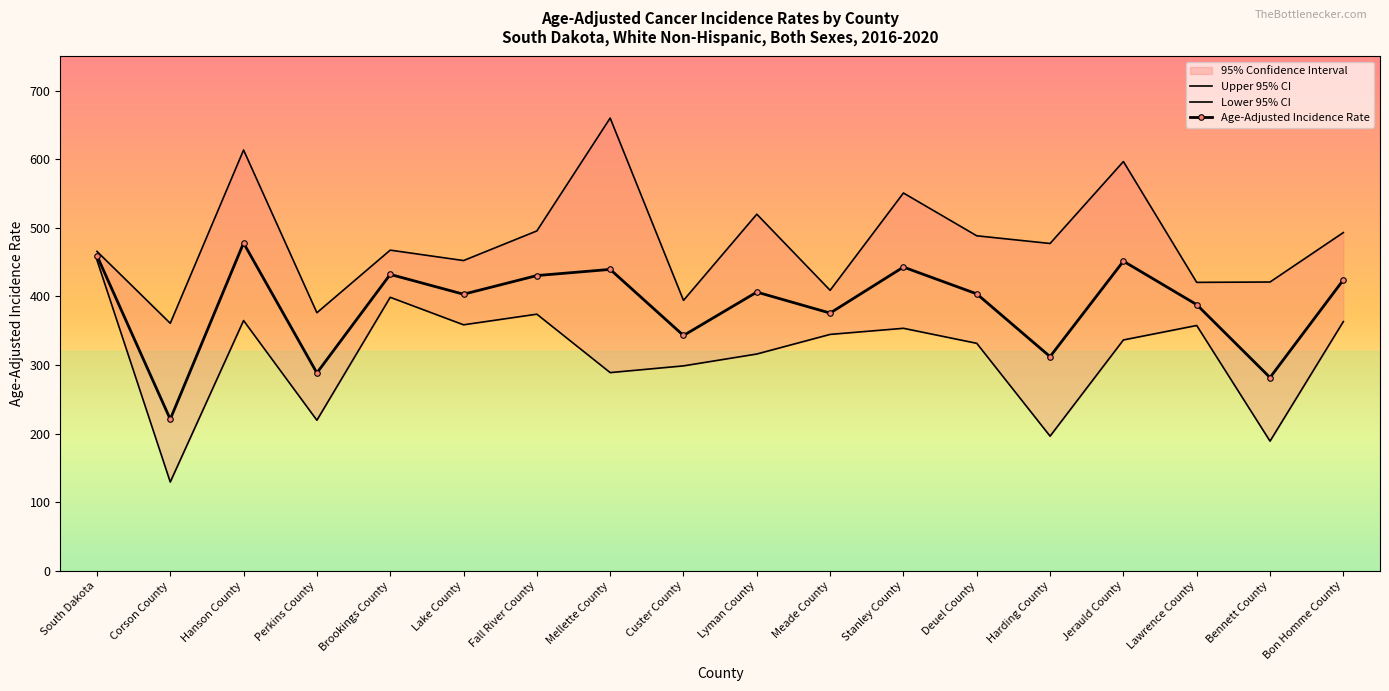

Which series has the widest spread of values?

Lower 95% CI